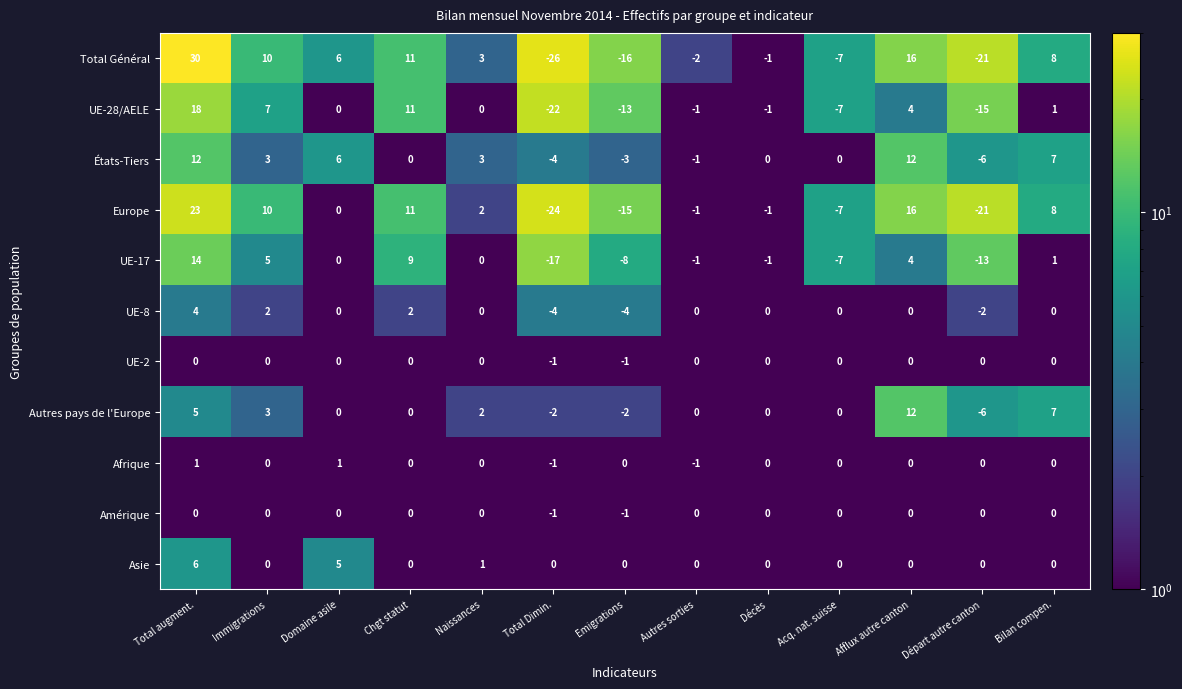

Is it true that Total Général equals 5 at Naissances?

False